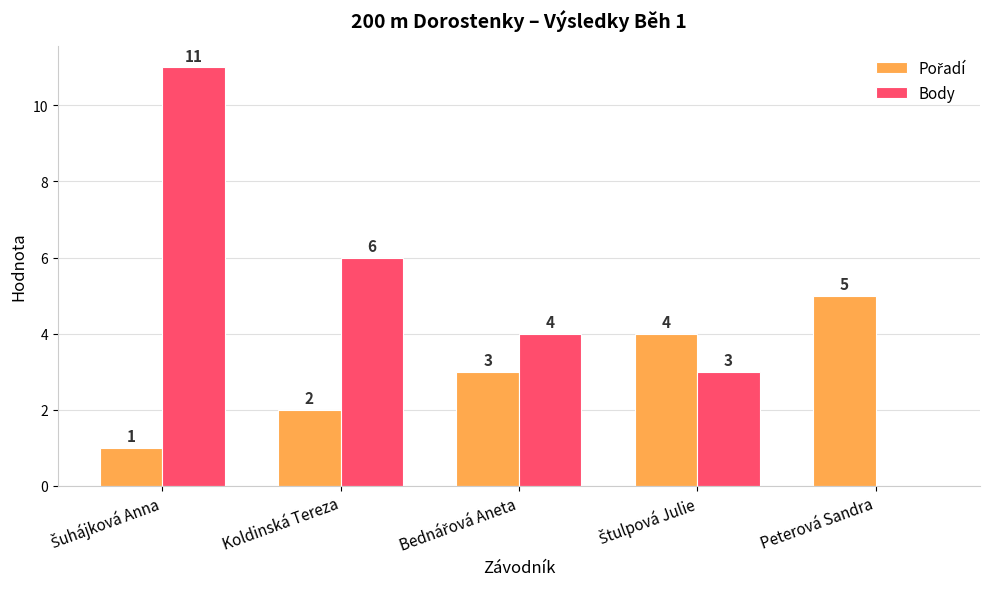

Which series has the largest total across all categories?

Body